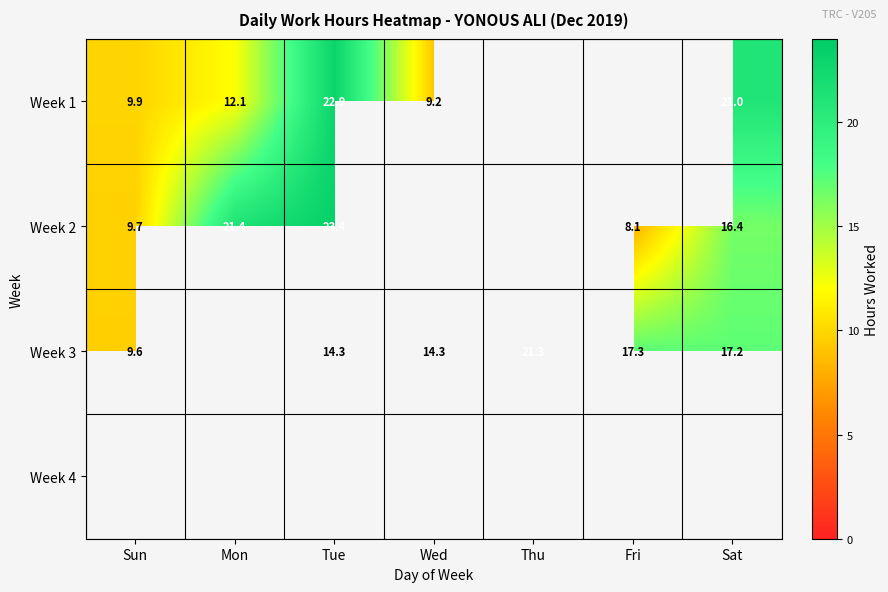

Is the value of Week 3 at Wed greater than the value of Week 2 at Fri?

Yes